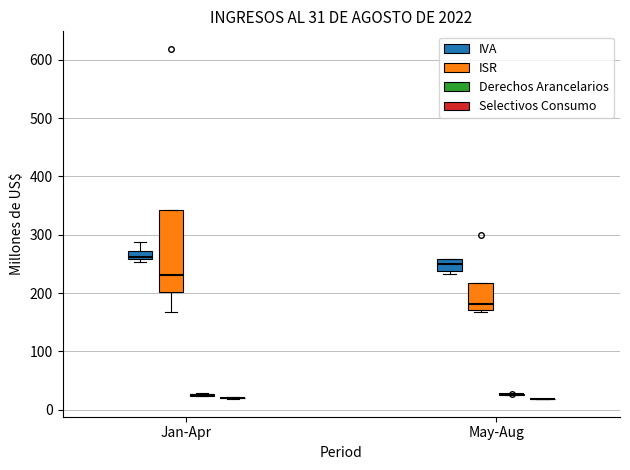

Which box is the tallest, from its lower edge to its upper edge?

Jan-Apr (ISR)